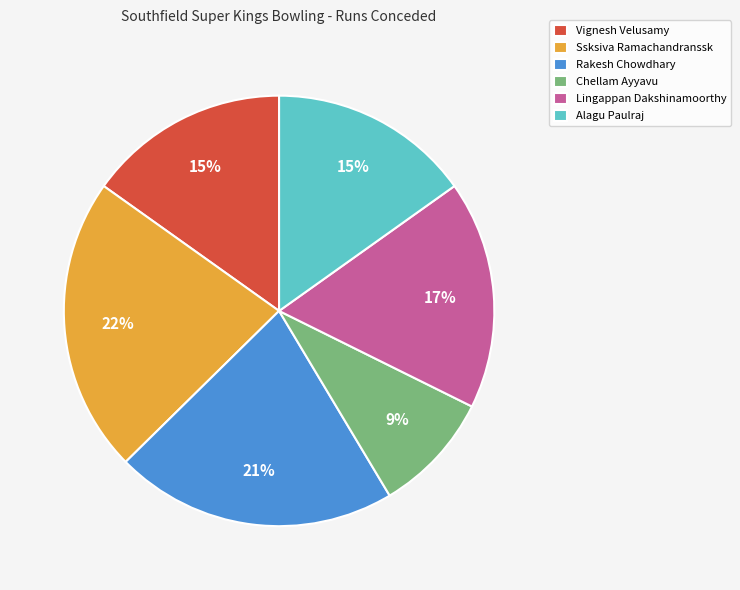

Between Rakesh Chowdhary and Chellam Ayyavu, which is larger?

Rakesh Chowdhary